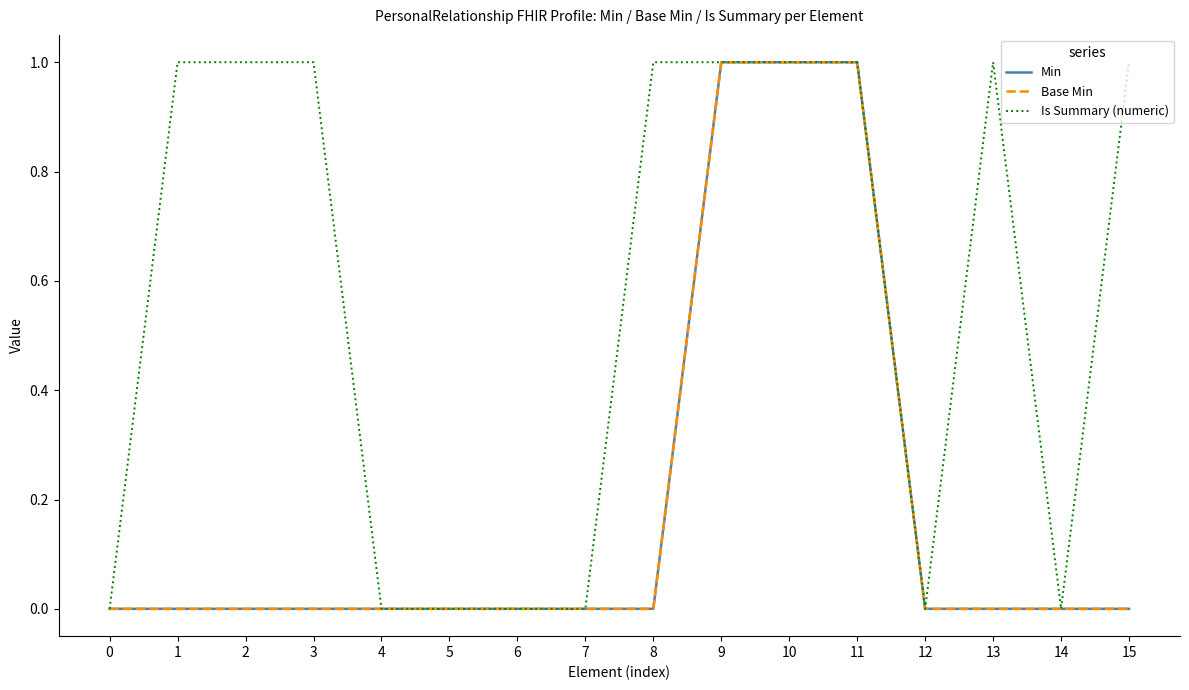

What is the maximum value for Is Summary (numeric)?

1